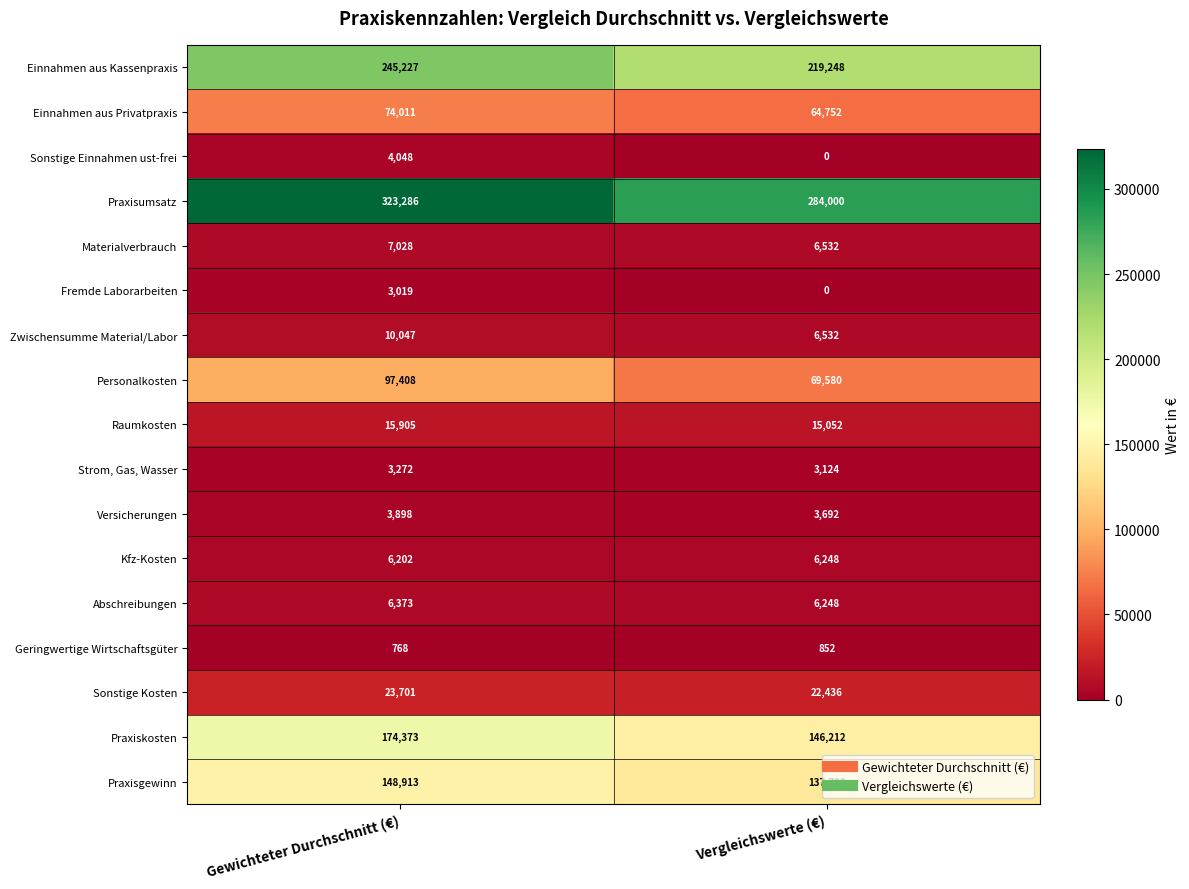

What is the difference between the maximum and minimum values in the Einnahmen aus Kassenpraxis series?

25979